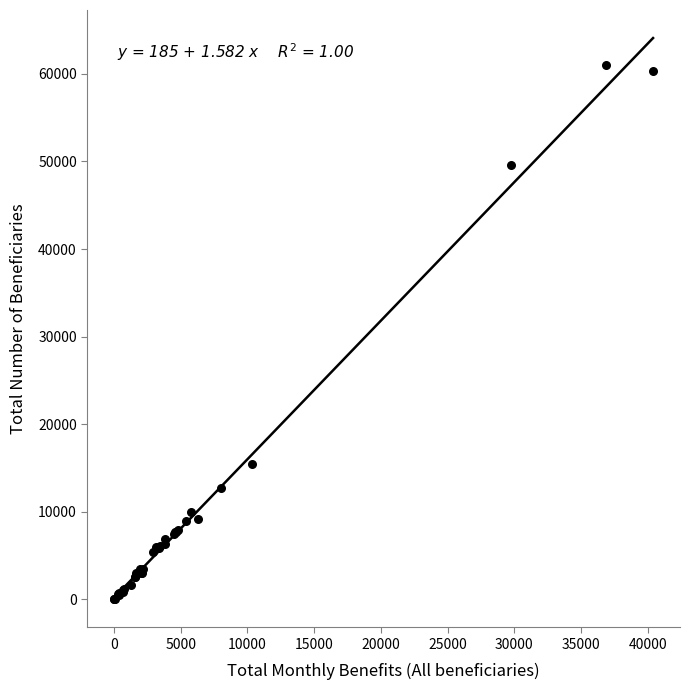

What Y value in the scatter plot is closest to 30507?

15405